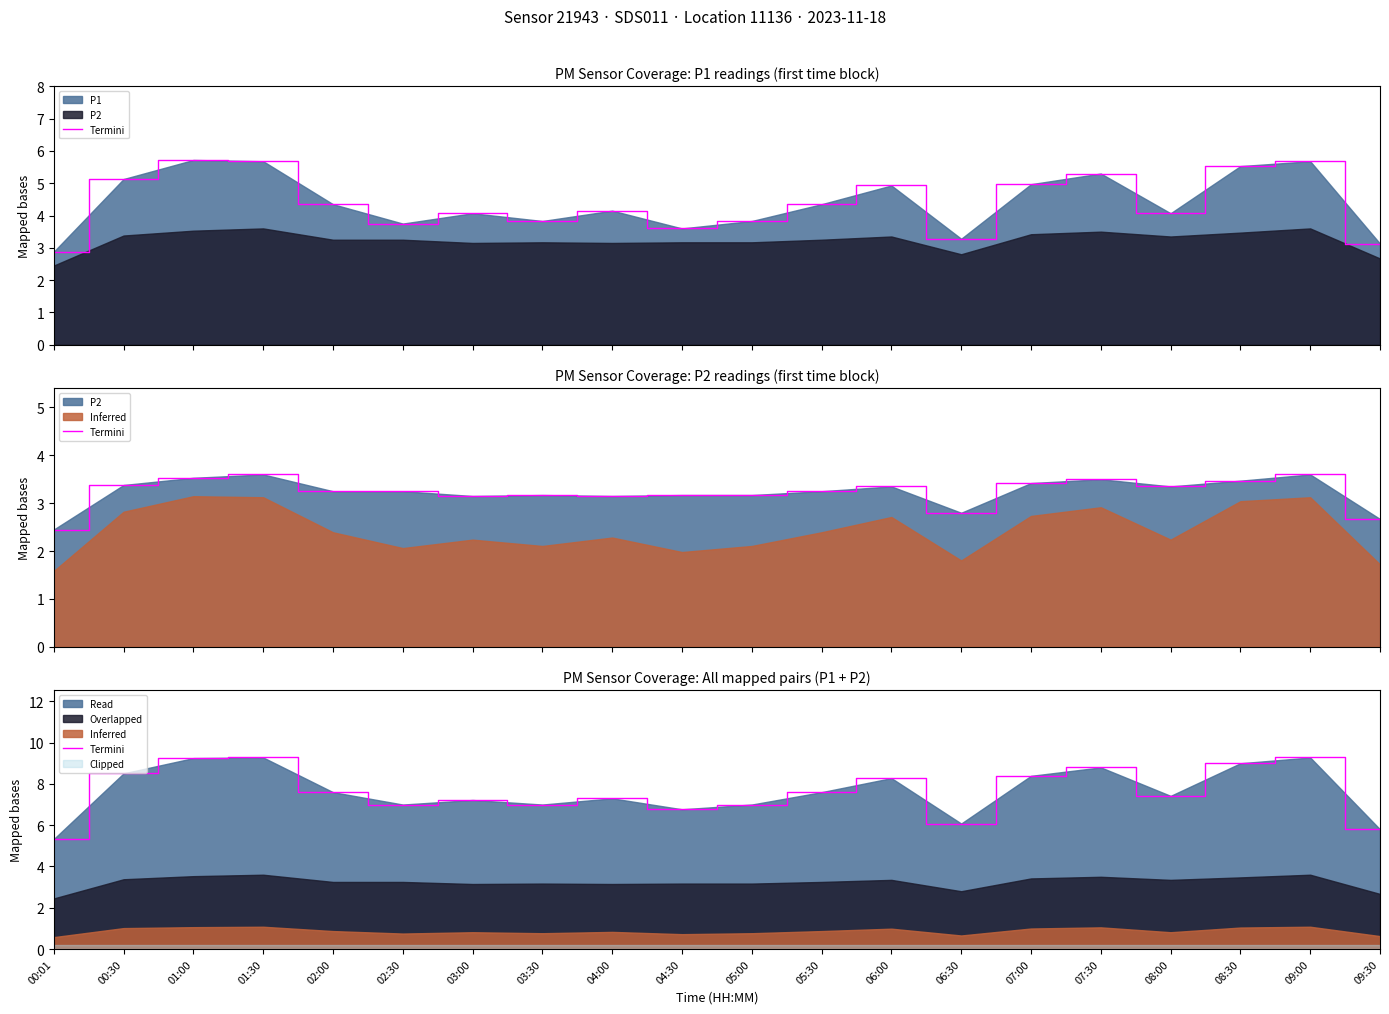

What is the greatest value displayed?

9.3